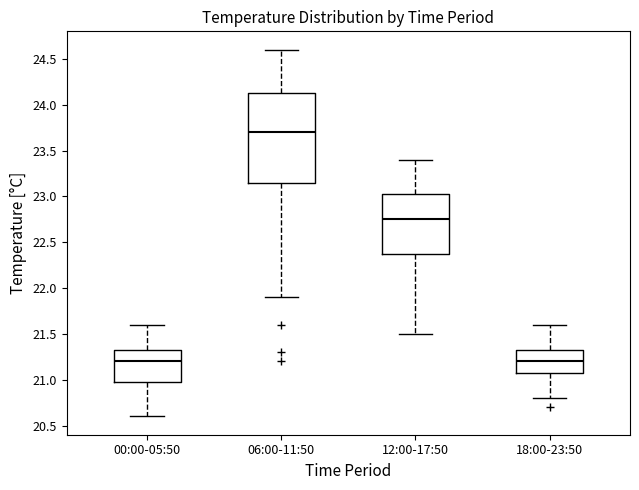

Reading left to right, read every box against the y-axis: the position of its median line, the range the box covers, and the ends of its whiskers. The values are not printed on the chart, so give them approximately, as read against the axis.

00:00-05:50: median 21.20, box 21.00 to 21.35, whiskers 20.60 to 21.60
06:00-11:50: median 23.70, box 23.15 to 24.15, whiskers 21.90 to 24.60
12:00-17:50: median 22.75, box 22.40 to 23.05, whiskers 21.50 to 23.40
18:00-23:50: median 21.20, box 21.10 to 21.35, whiskers 20.80 to 21.60